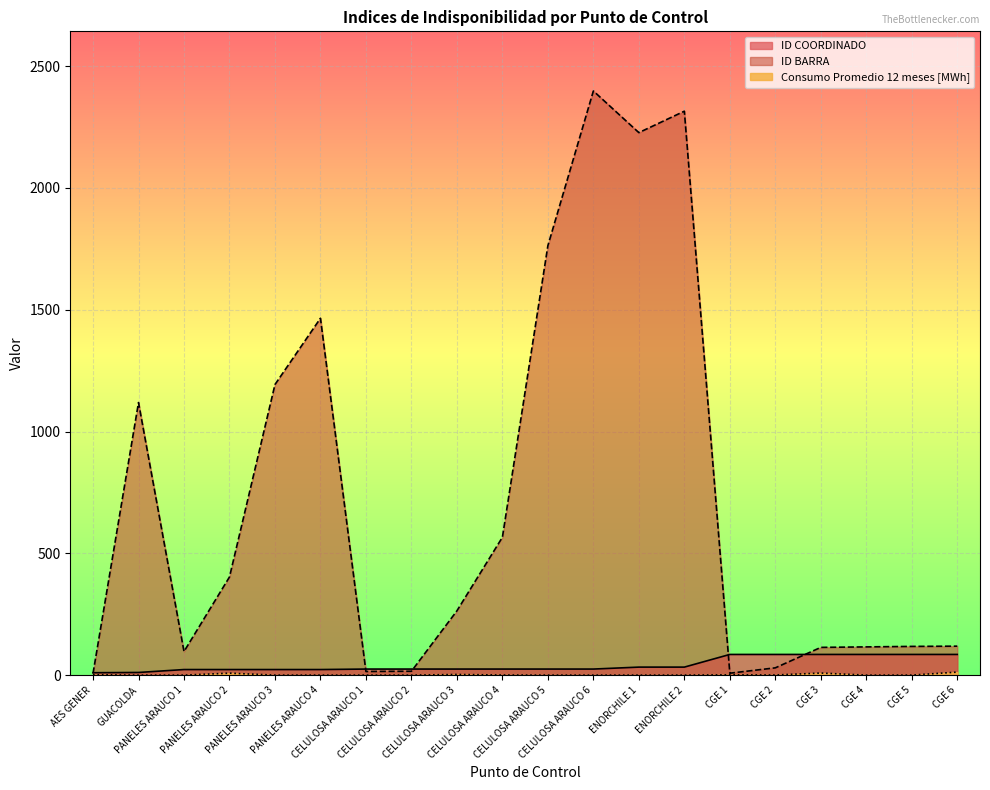

What is the maximum value shown in the chart?

2398.0